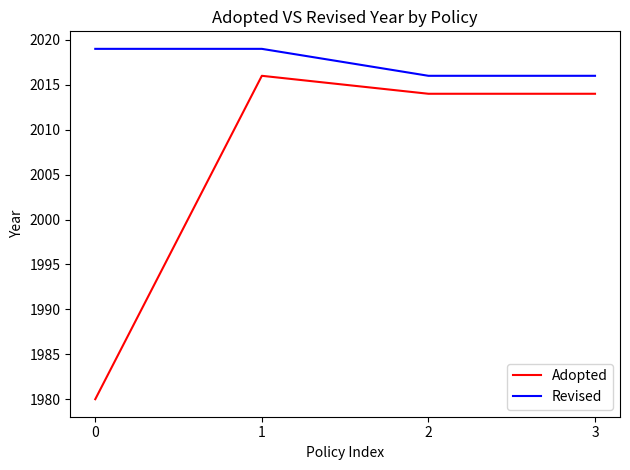

True or false: Revised has more than 1 interior local peaks.

False